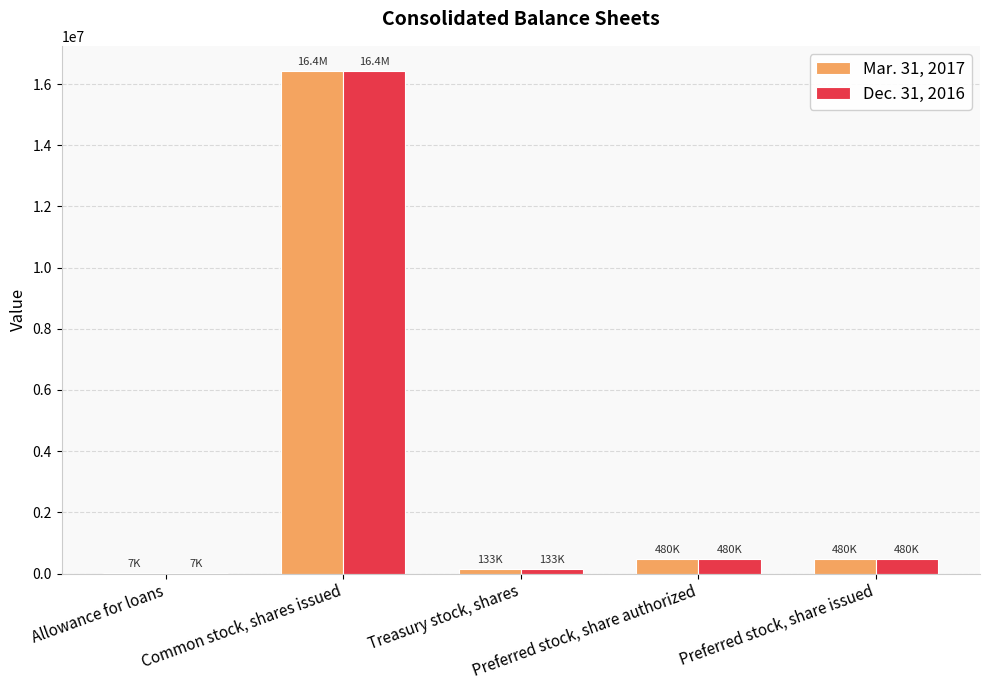

What is the maximum value for Mar. 31, 2017?

16421584